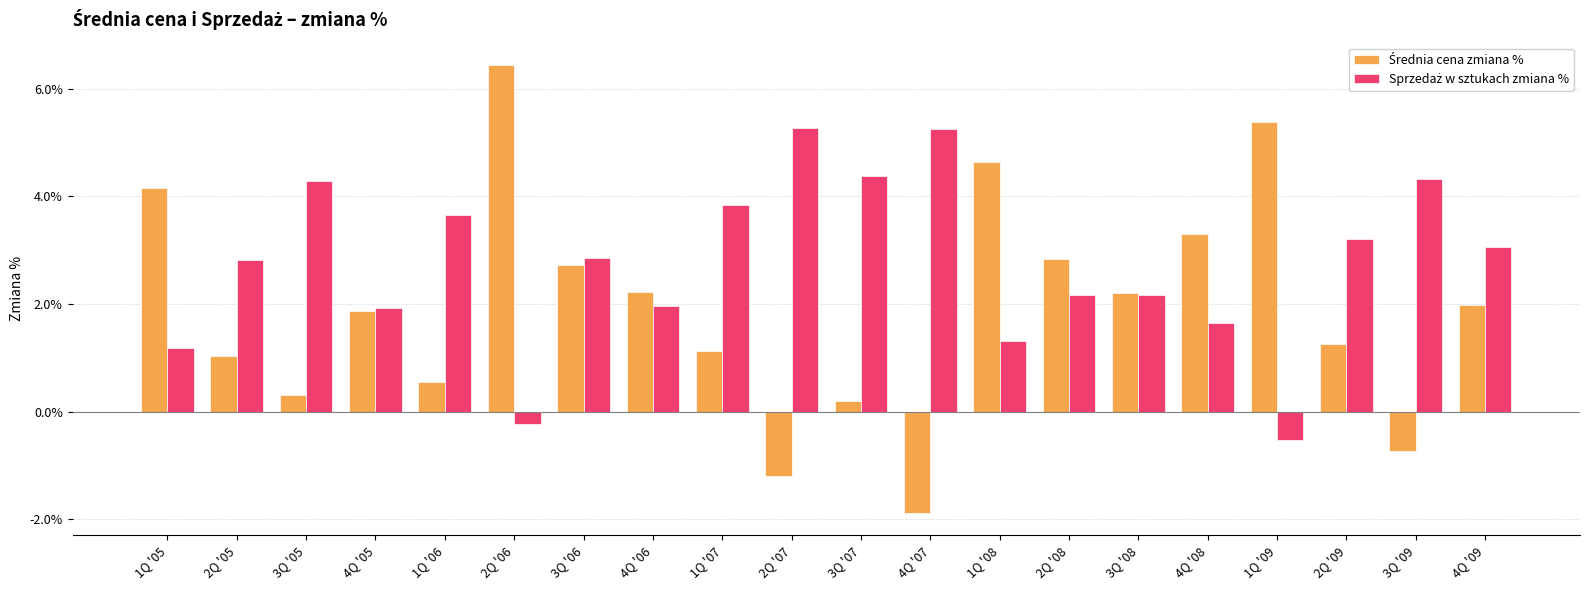

What is the label of the 9th bar from the right?

4Q '07